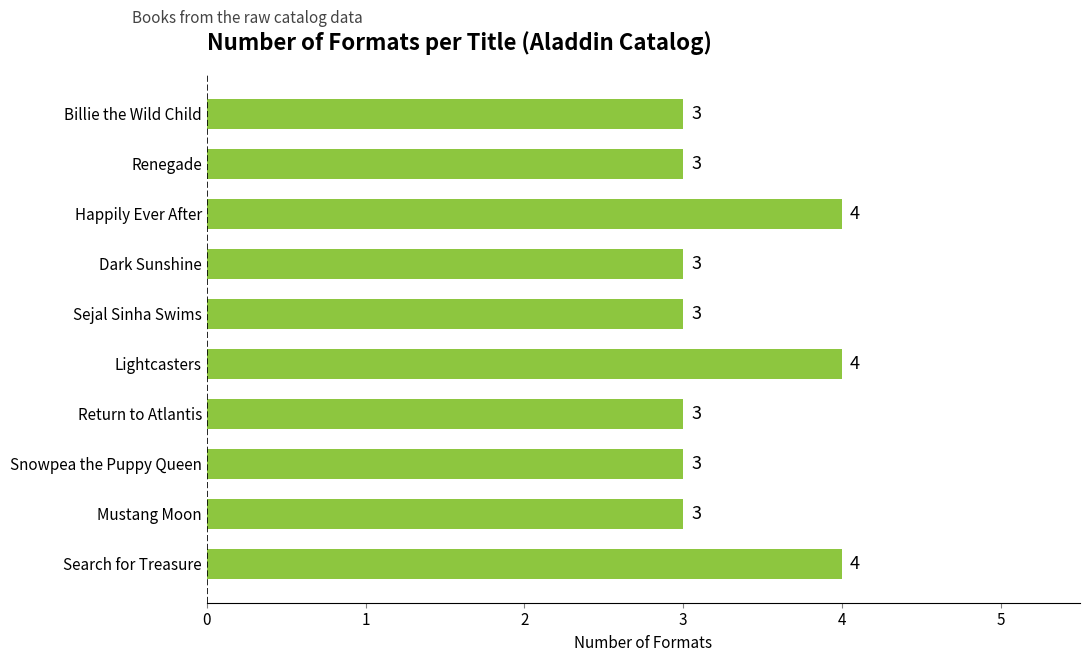

What is the minimum value shown in the chart?

3